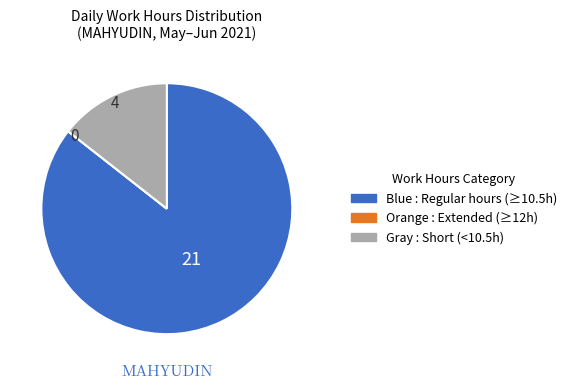

Does any single category account for the majority?

Yes